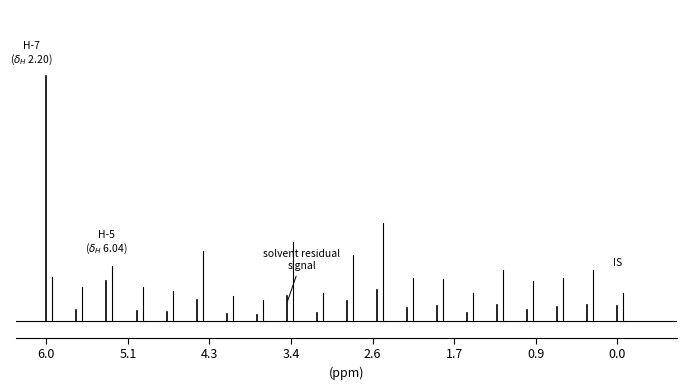

What is the label of the 1st point from the left?

6.0